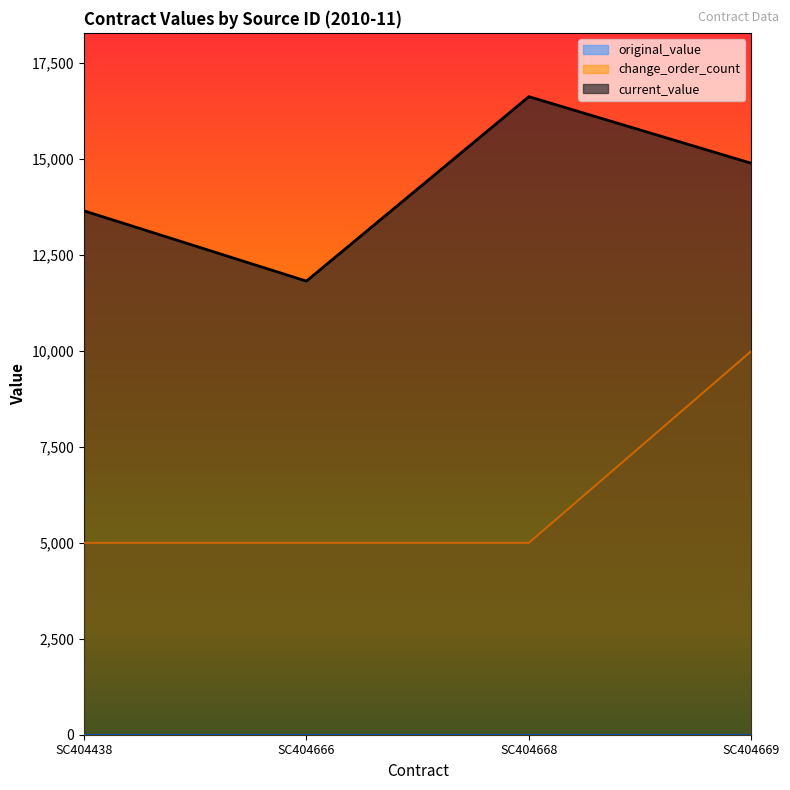

Which category has the highest value across all series?

SC404668